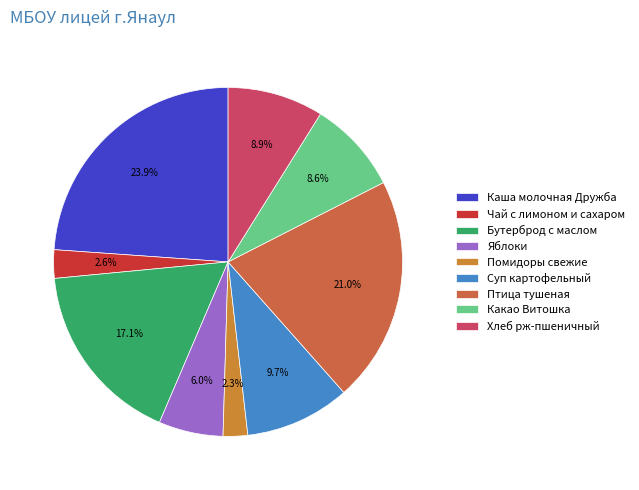

To the nearest percent, what percentage of the pie is Помидоры свежие?

2%